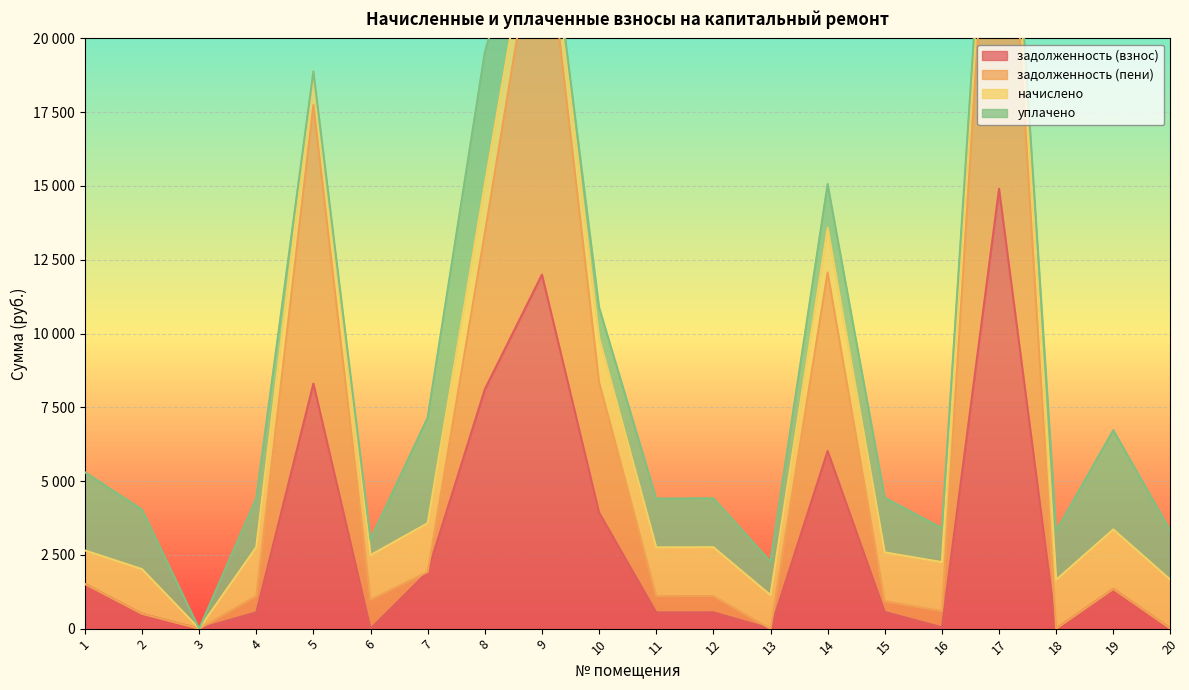

True or false: задолженность (взнос) and задолженность (пени) cross at least once.

False